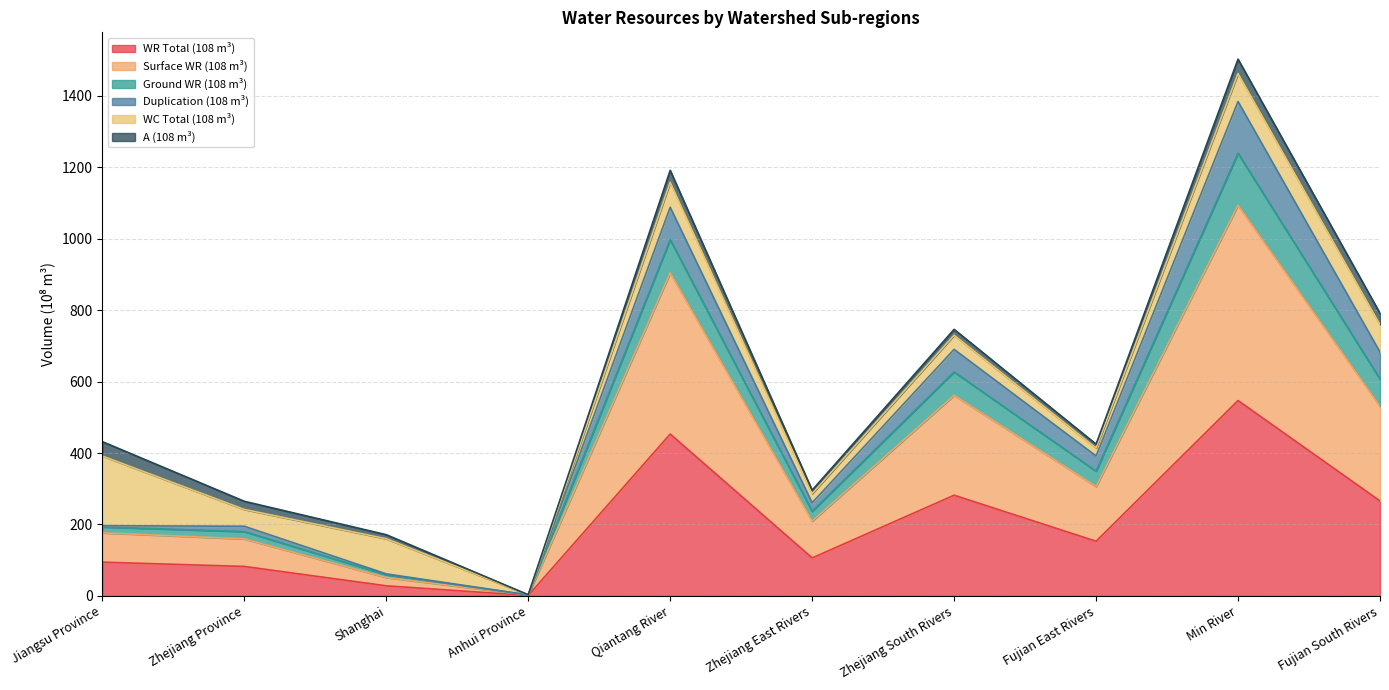

What is the difference between the second highest and second lowest values in the WR Total (108 m³) series?

424.7